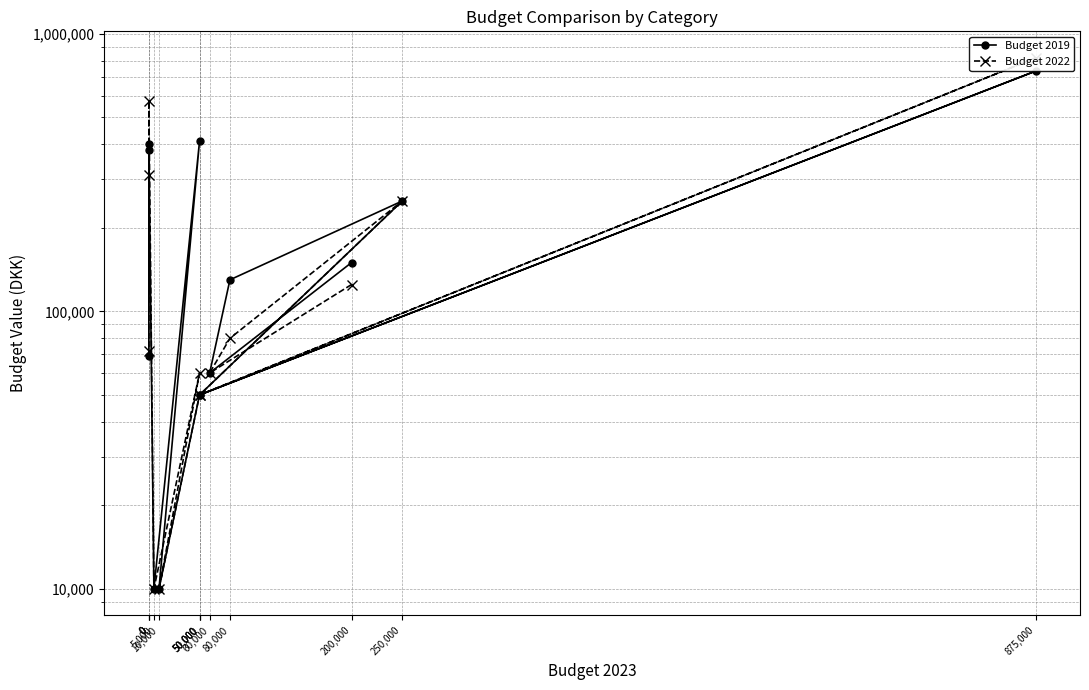

What is the spread (max minus min) of values at 0?

172000